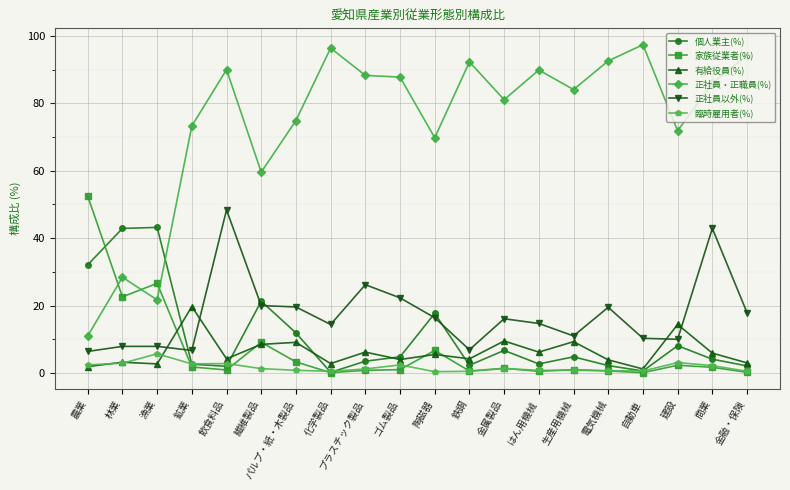

The 正社員以外(%) series shows 3.3 at 自動車. True or false?

False